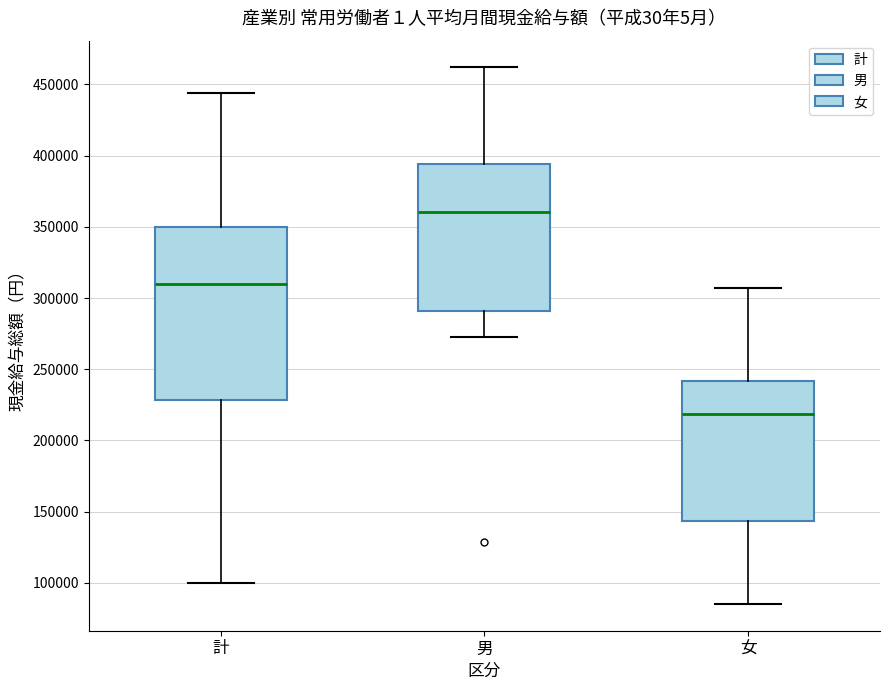

Which box's median line is the highest?

男